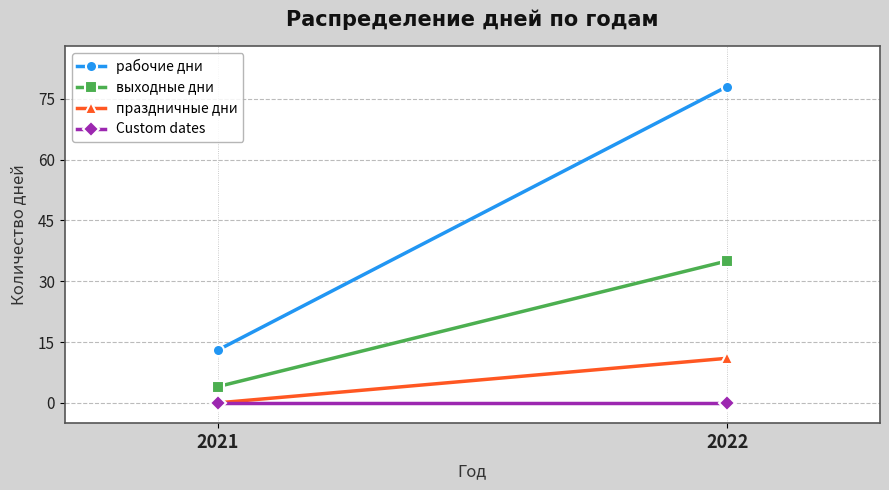

Which category has the highest value across all series?

2022